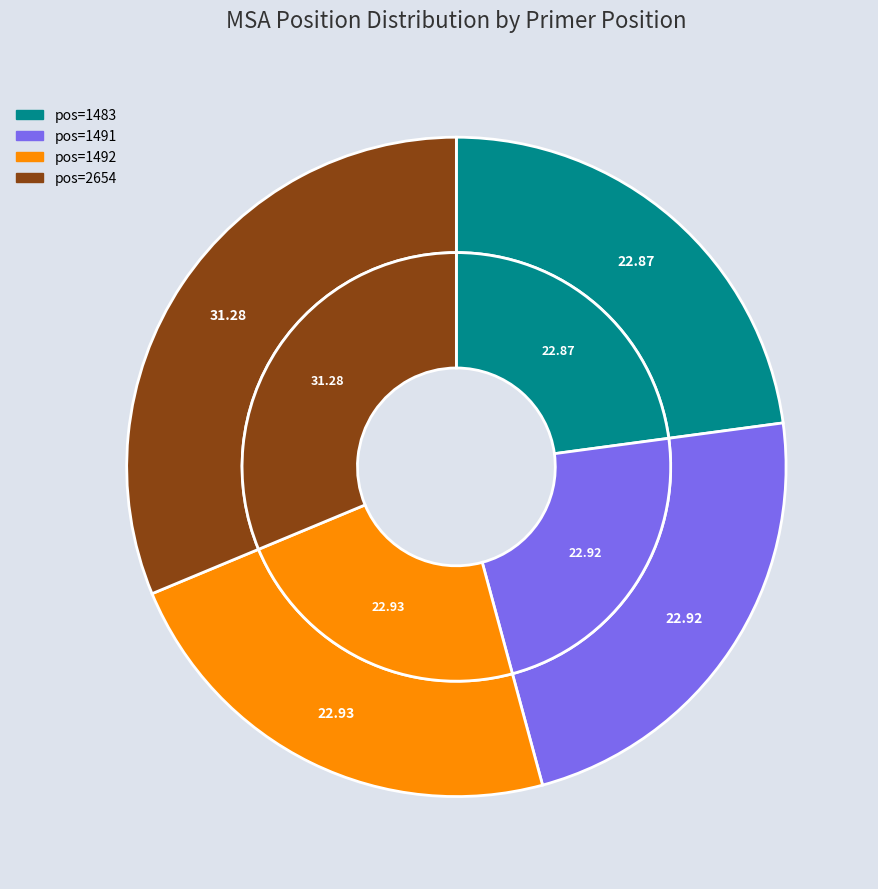

How many slices are in this pie chart?

4